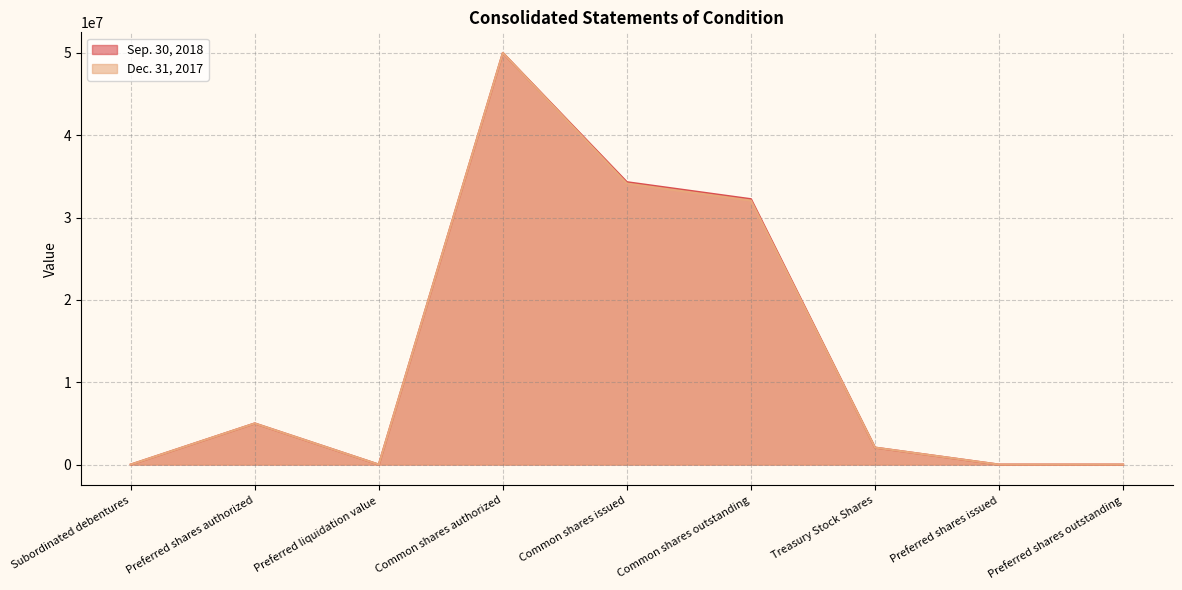

What is the sum of the Sep. 30, 2018 values at Subordinated debentures and Preferred shares outstanding?

1681